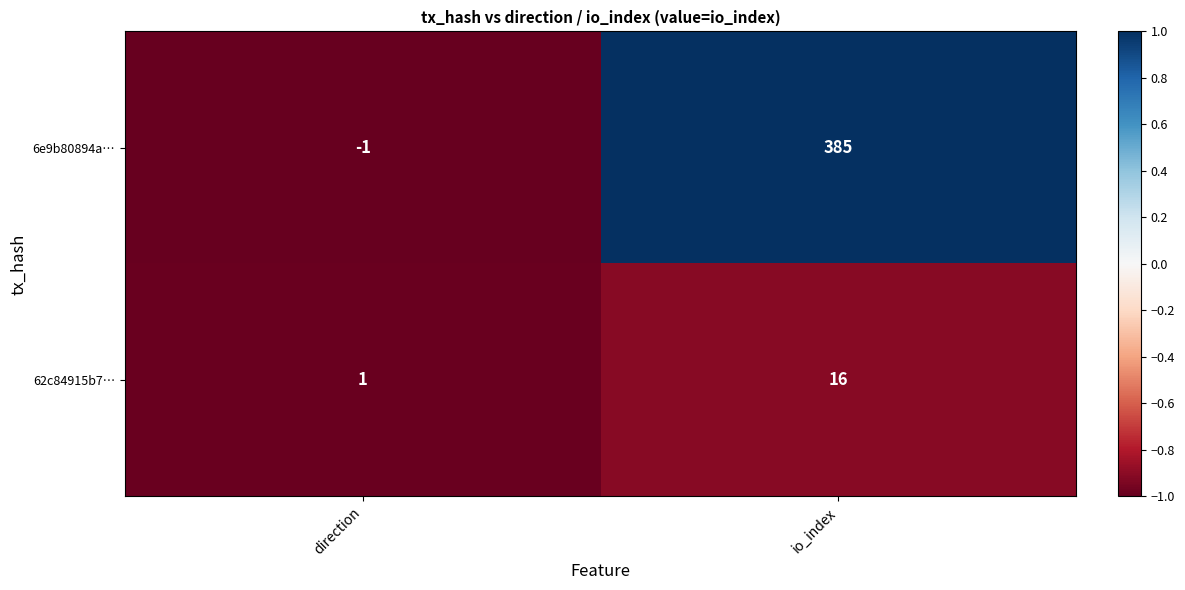

Which series changed the most between direction and io_index?

6e9b80894a…